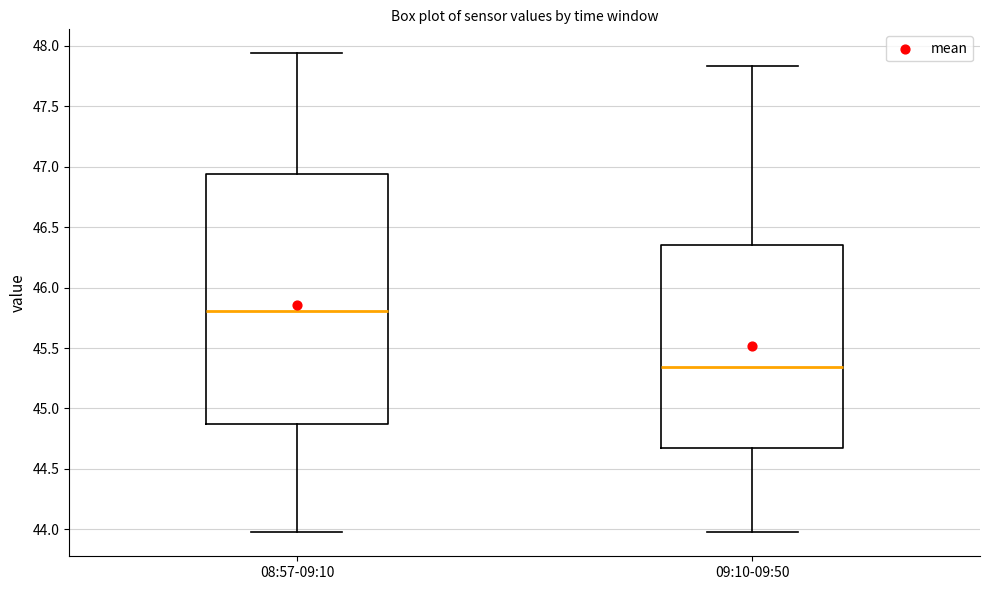

Which box's median line is the highest?

08:57-09:10